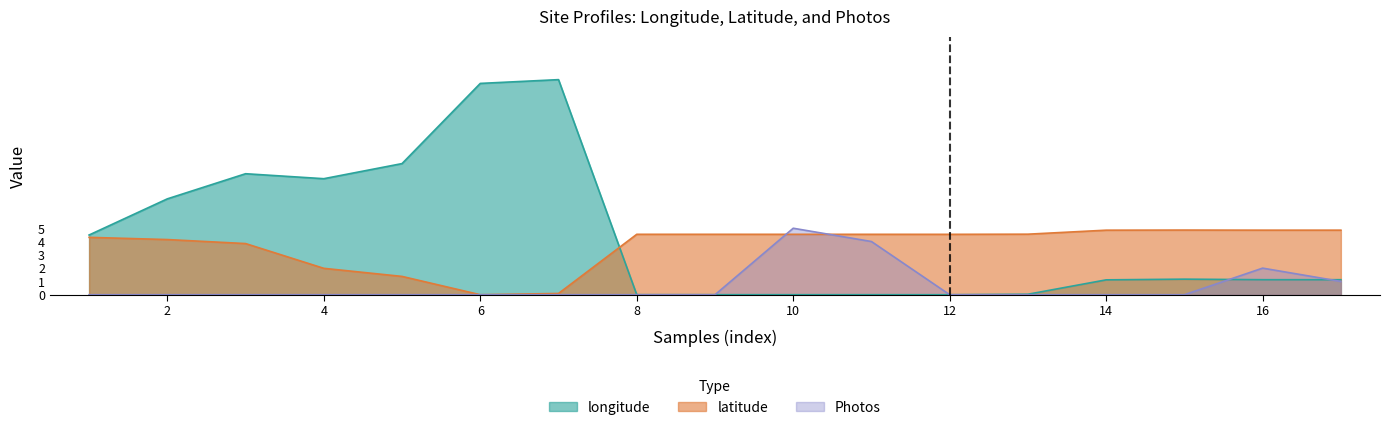

Between which two adjacent categories do Photos and latitude first intersect?

9 and 10